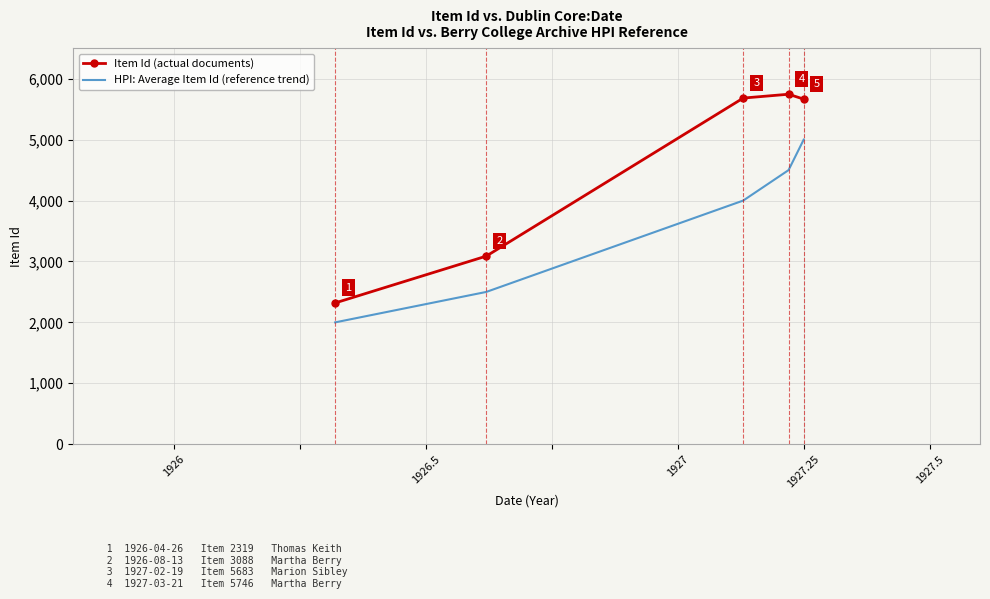

What is the highest value of the Item Id (actual documents) series?

5746